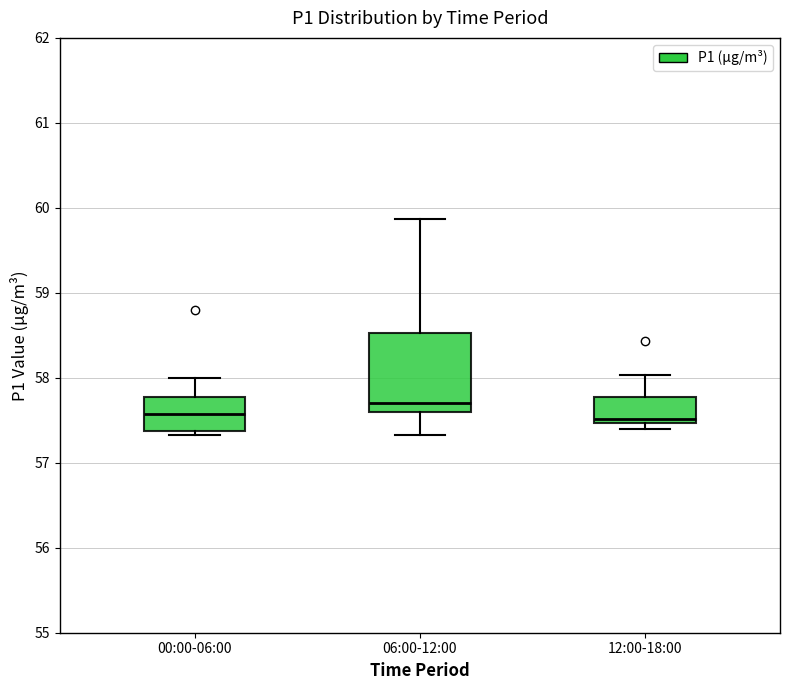

Which box's median line is the highest?

06:00-12:00